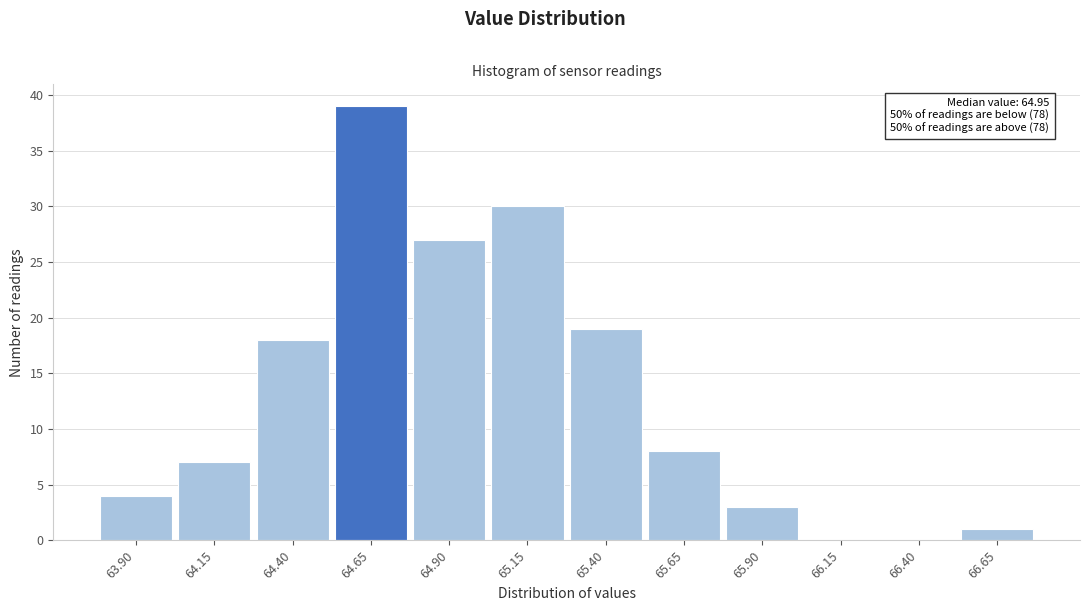

Reading left to right, extract all data points from this chart.

63.90=4	64.15=7	64.40=18	64.65=39	64.90=27	65.15=30	65.40=19	65.65=8	65.90=3	66.15=0	66.40=0	66.65=1